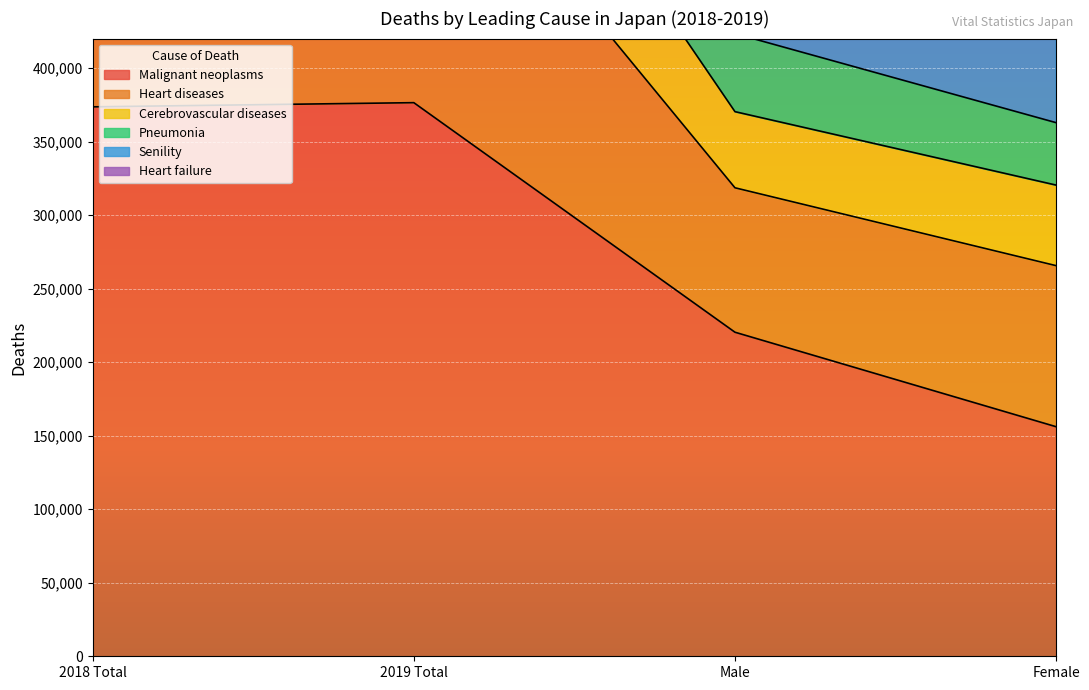

What is the label of the 4th point from the right?

2018 Total